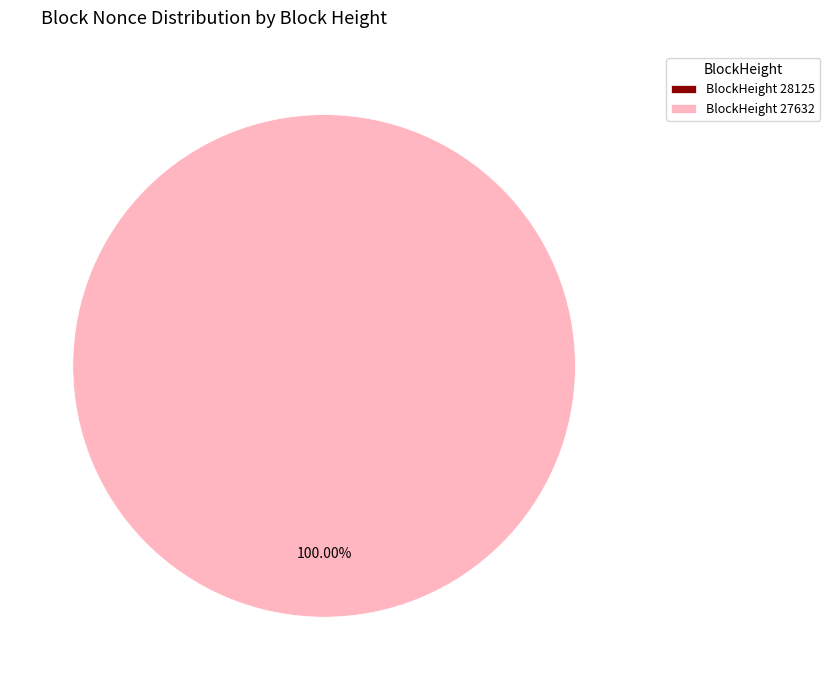

How many segments does this pie chart have?

2